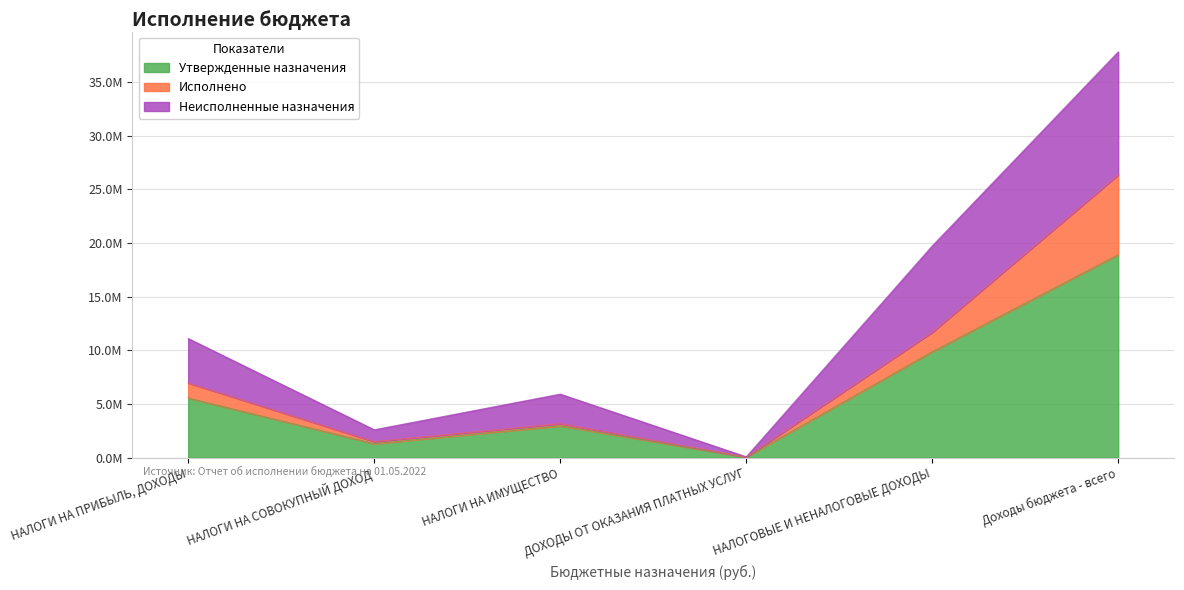

At how many categories does at least one series exceed 33320664?

1